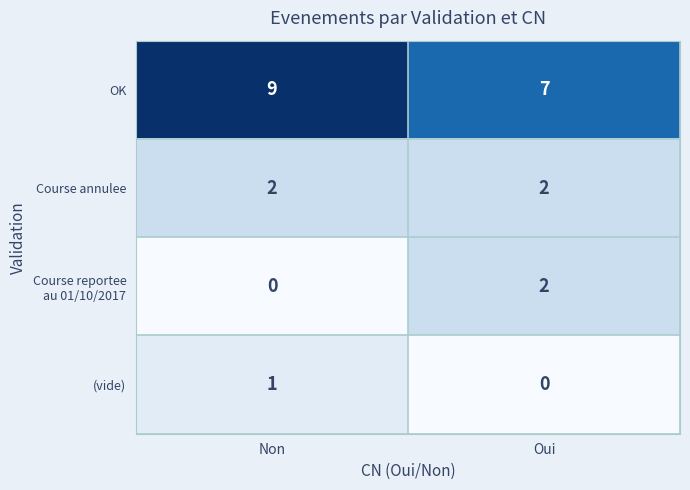

What is the greatest value displayed?

9